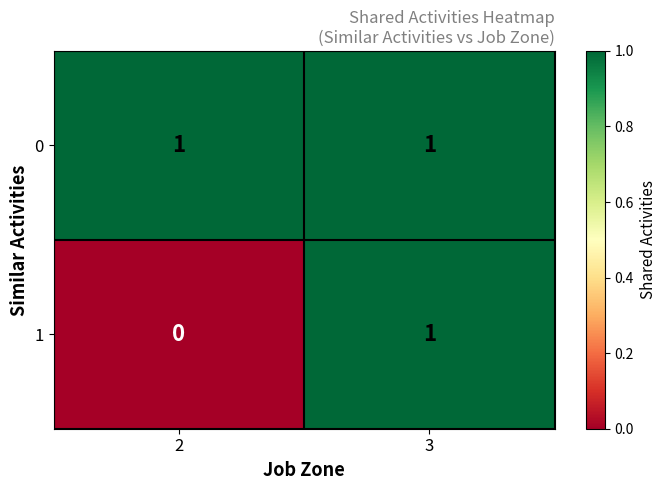

Rank the categories by 1 value from lowest to highest.

2, 3